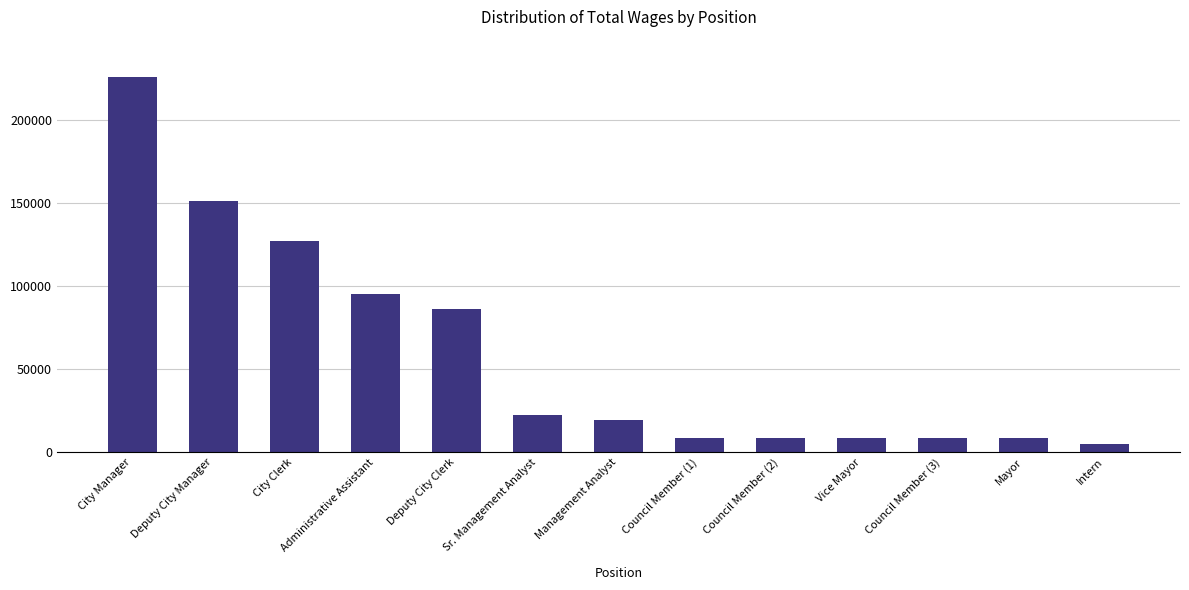

Read the value at Intern, to the nearest 100.

4800